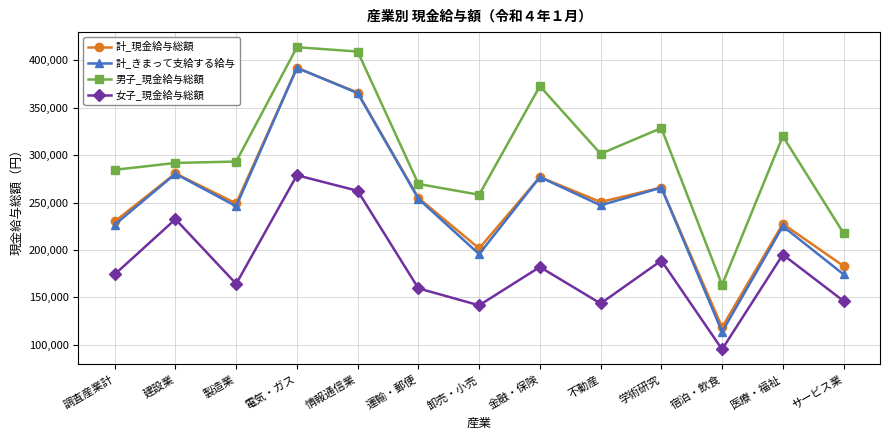

Is the value of 男子_現金給与総額 at 電気・ガス greater than the value of 計_現金給与総額 at 卸売・小売?

Yes